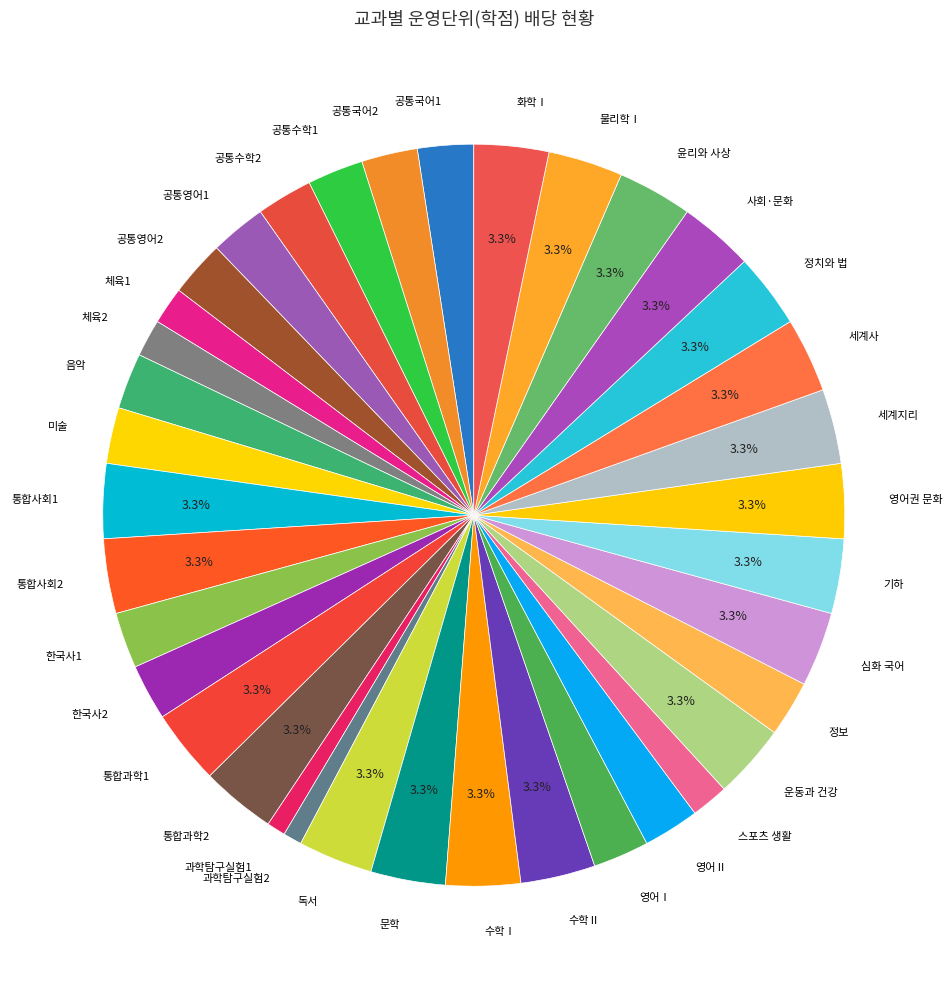

To the nearest percent, what is the combined percentage of 한국사1 and 스포츠 생활?

4%